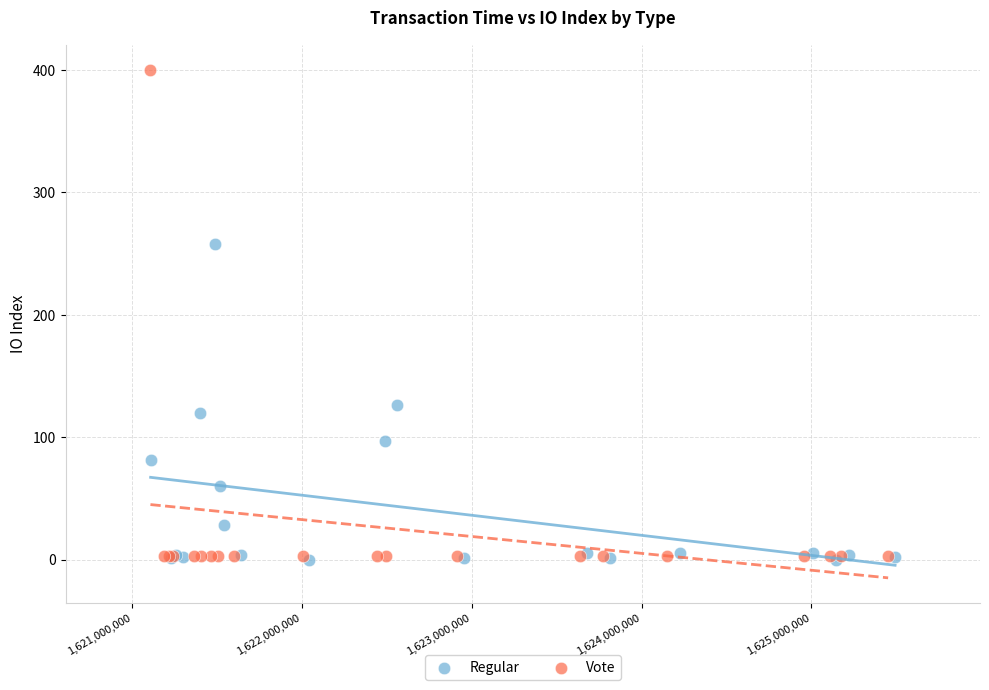

Which series reaches the maximum Y coordinate?

Vote